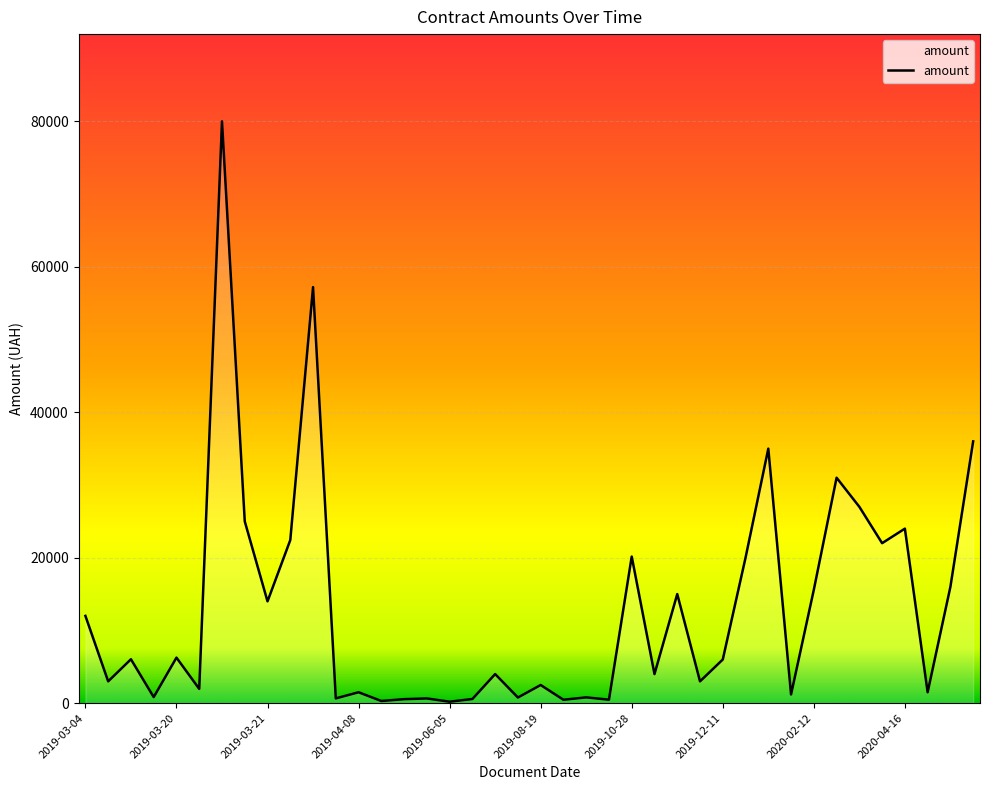

What is the greatest value displayed?

80000.0